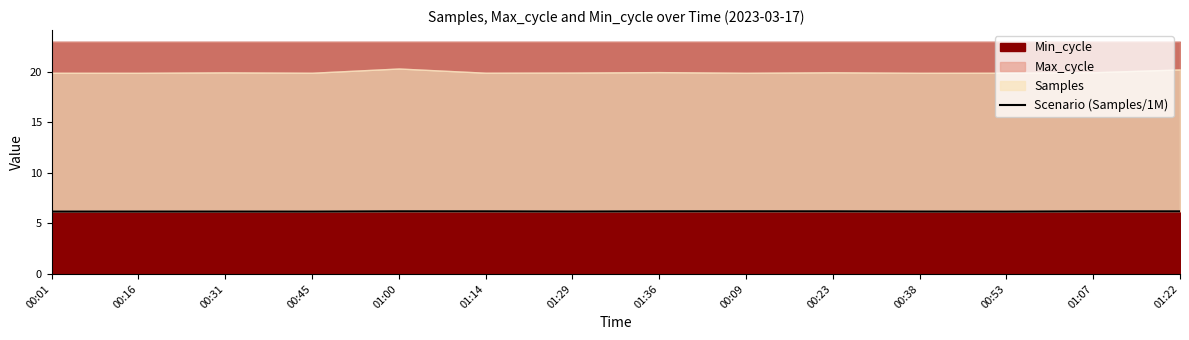

The chart shows a value of 3.9 at 01:00. True or false?

False